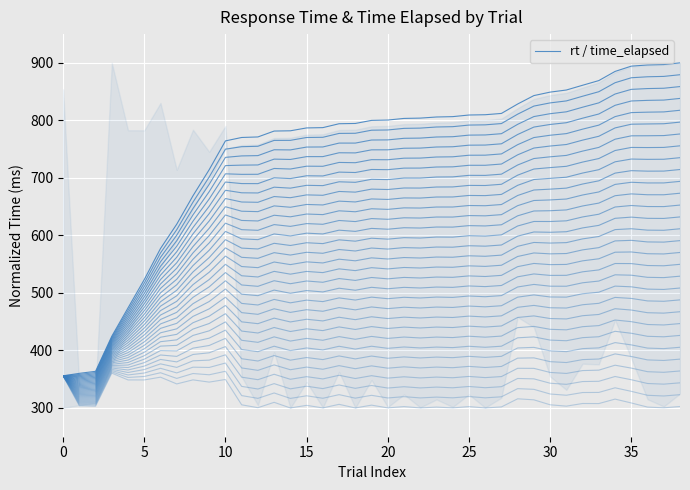

Does the chart display data point markers on the line(s)?

No